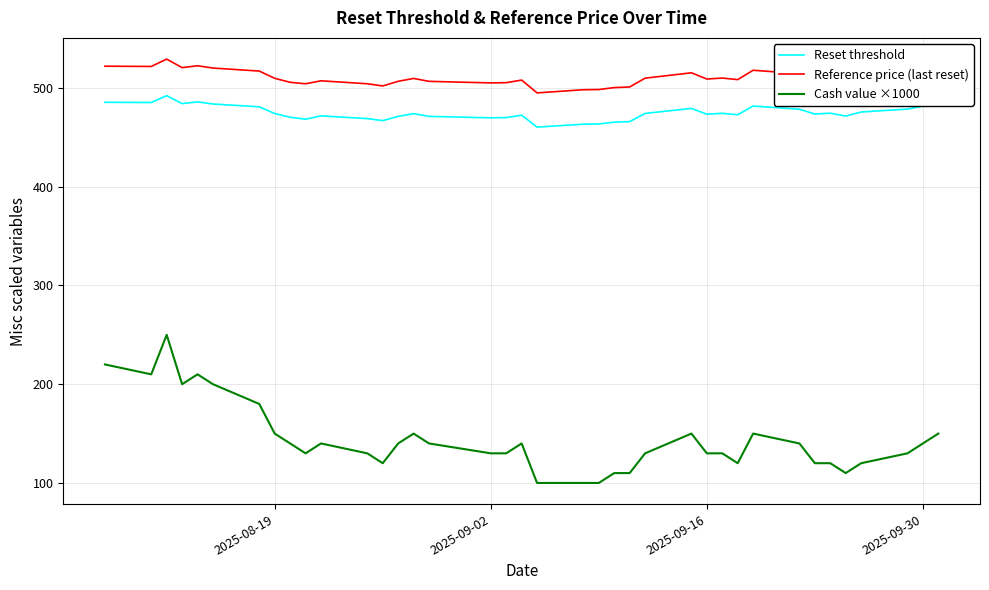

What is the minimum value shown in the chart?

100.0